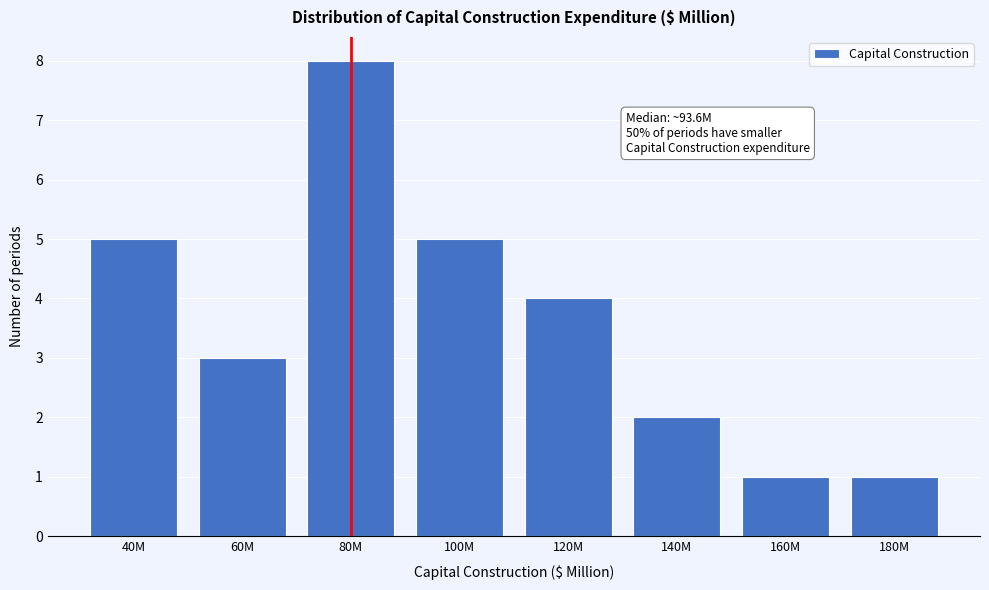

Reading left to right, list all the values displayed in this chart.

40M=5	60M=3	80M=8	100M=5	120M=4	140M=2	160M=1	180M=1